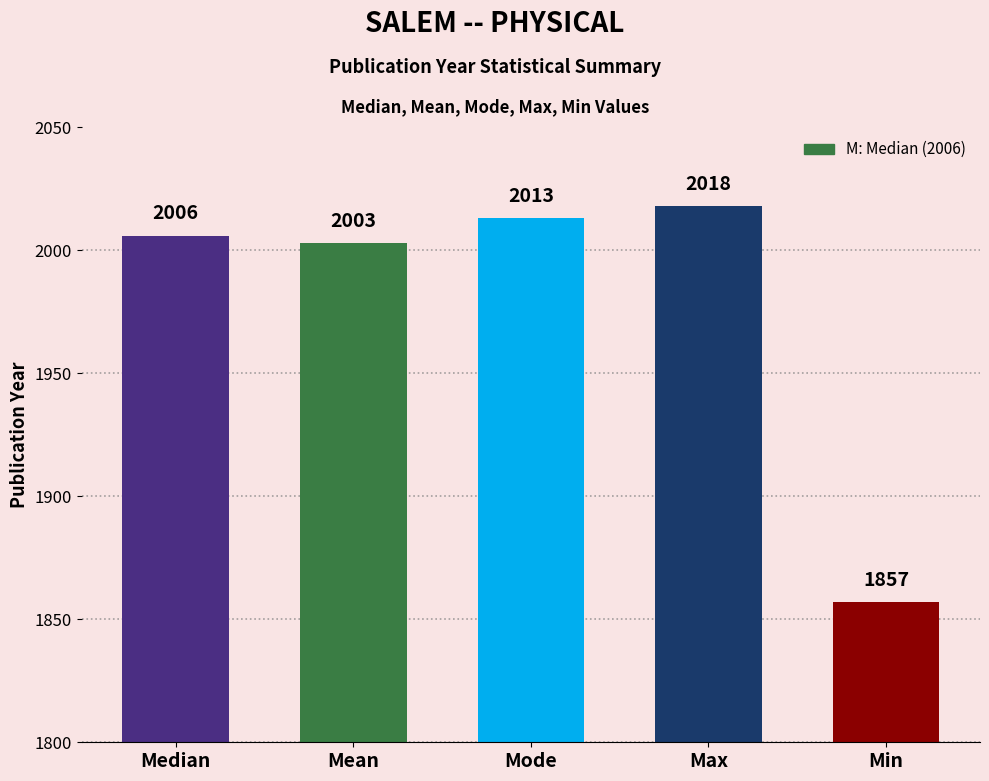

How many data points are less than 2006?

2